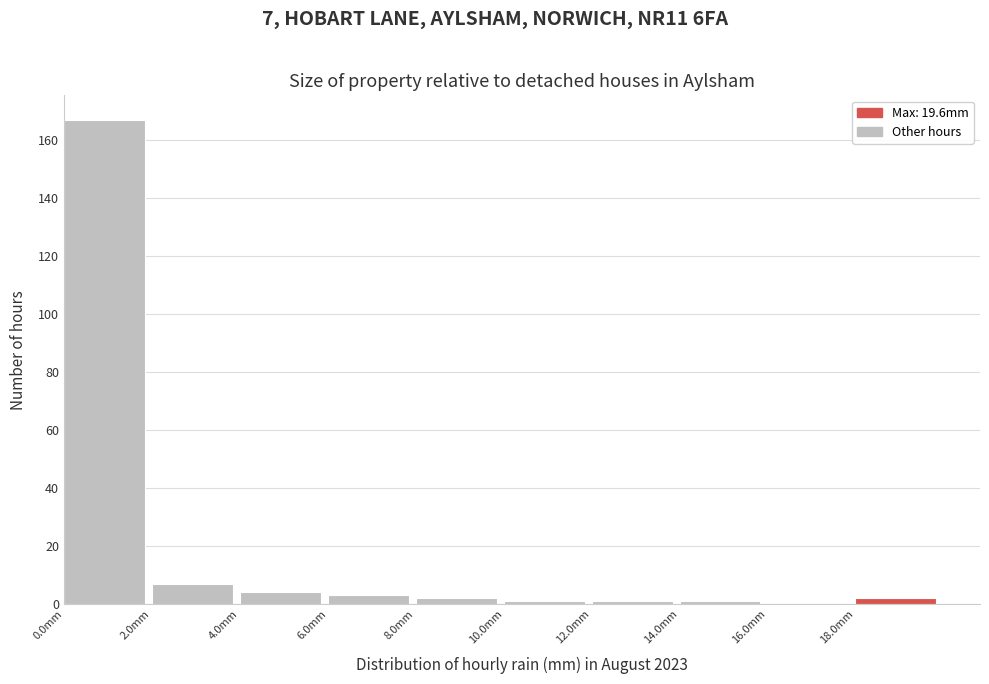

Over which range of the x-axis is the bar tallest?

0 to 2